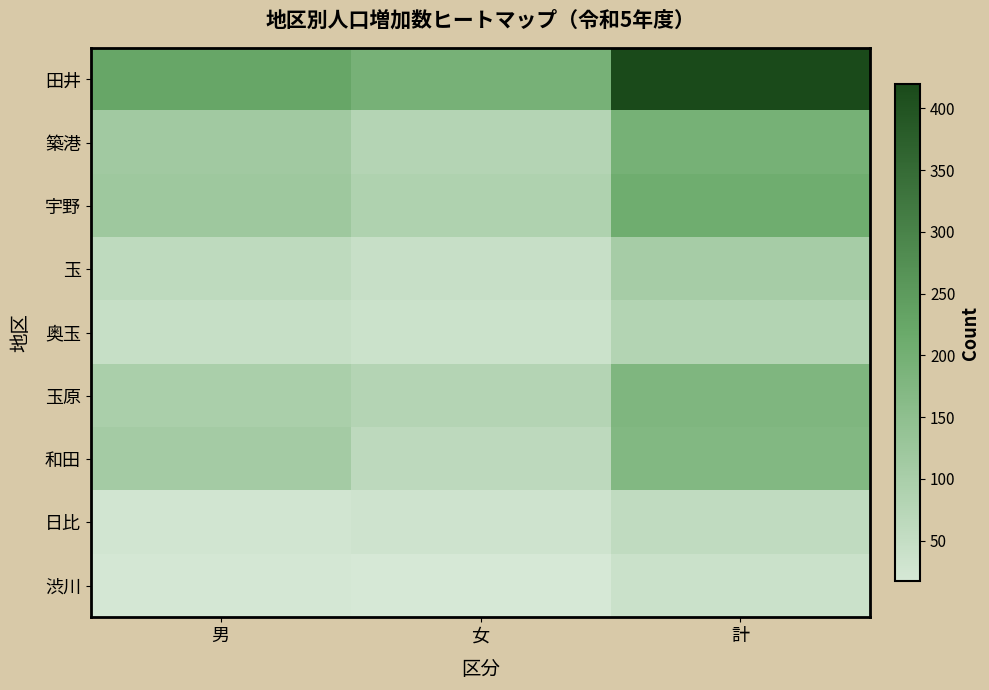

What is the spread (max minus min) of values at 男?

205